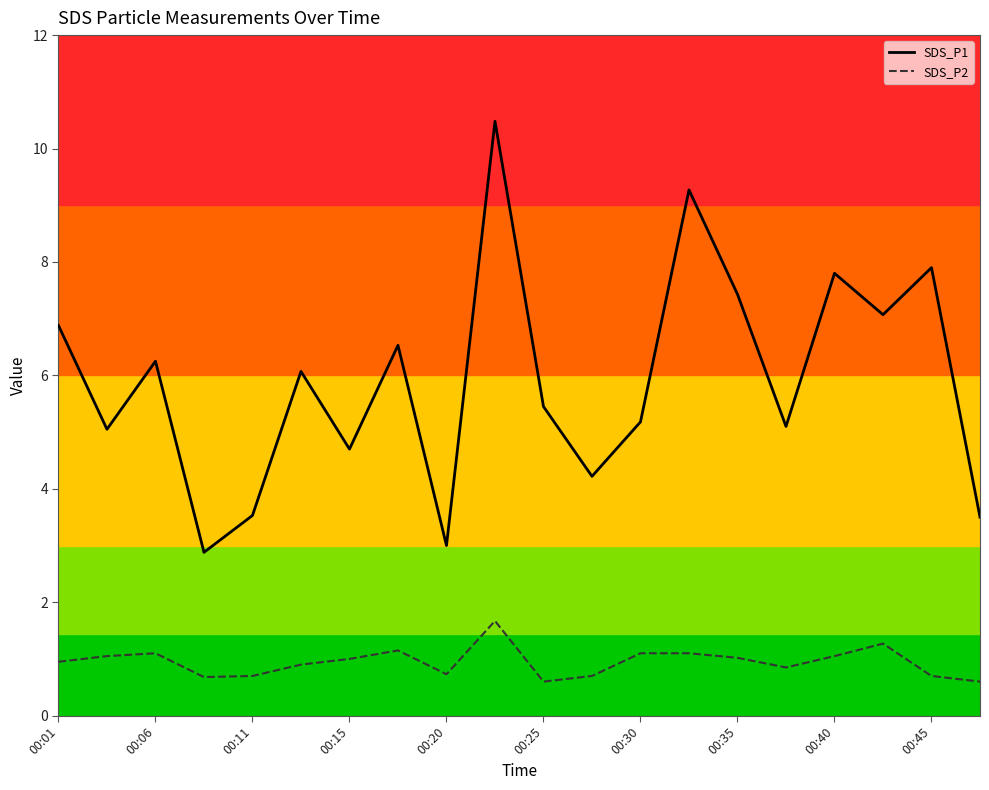

What is the greatest value displayed?

10.5